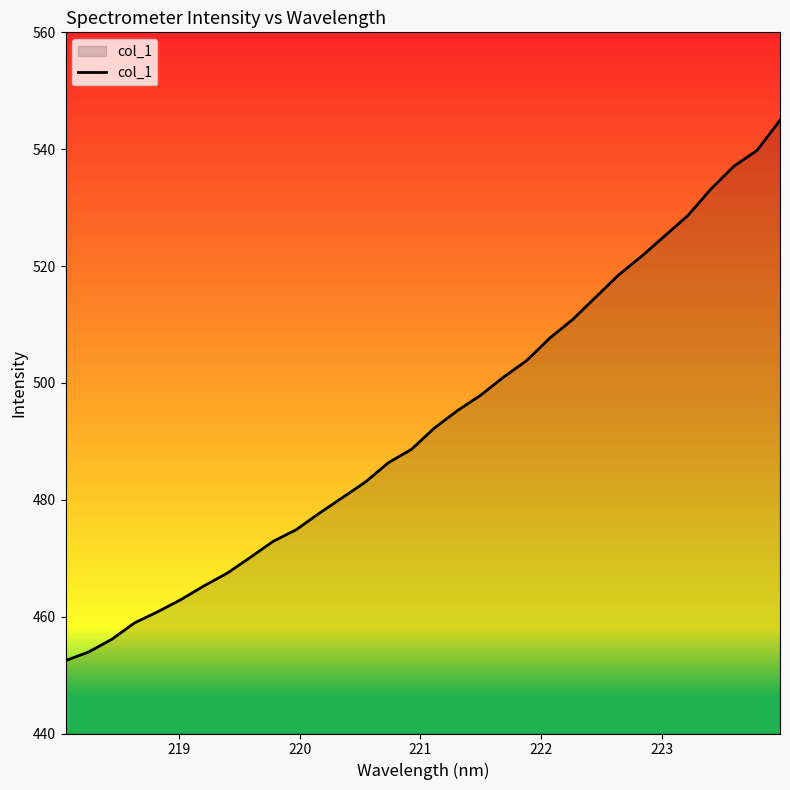

Reading left to right, transcribe all the data shown in this chart.

452.5	454.0	456.1	458.9	460.8	462.9	465.3	467.4	470.1	472.9	474.9	477.7	480.4	483.0	486.4	488.6	492.3	495.3	497.9	501.0	503.8	507.7	510.9	514.7	518.5	521.7	525.2	528.7	533.2	537.1	539.8	544.9